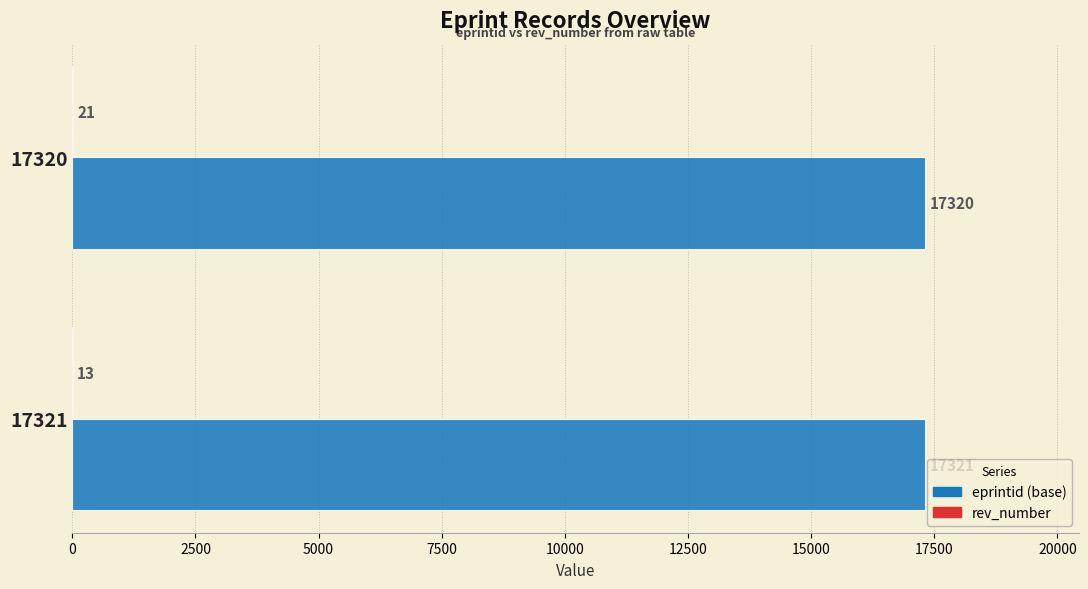

Count the number of data series in this chart.

2